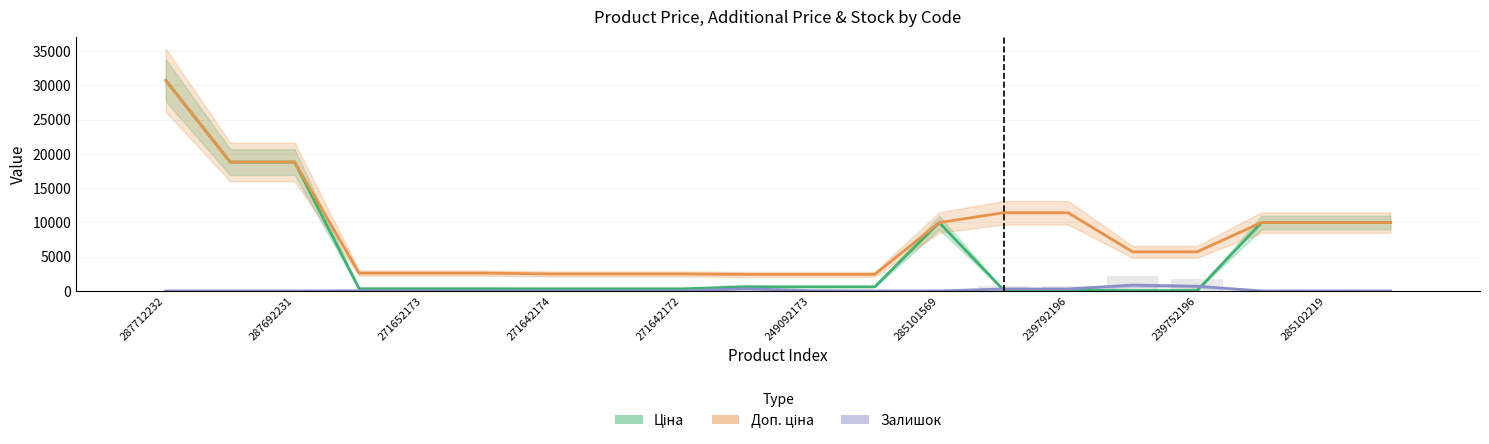

Rank the series at 287692231 from lowest to highest value.

Залишок, Ціна, Доп. ціна